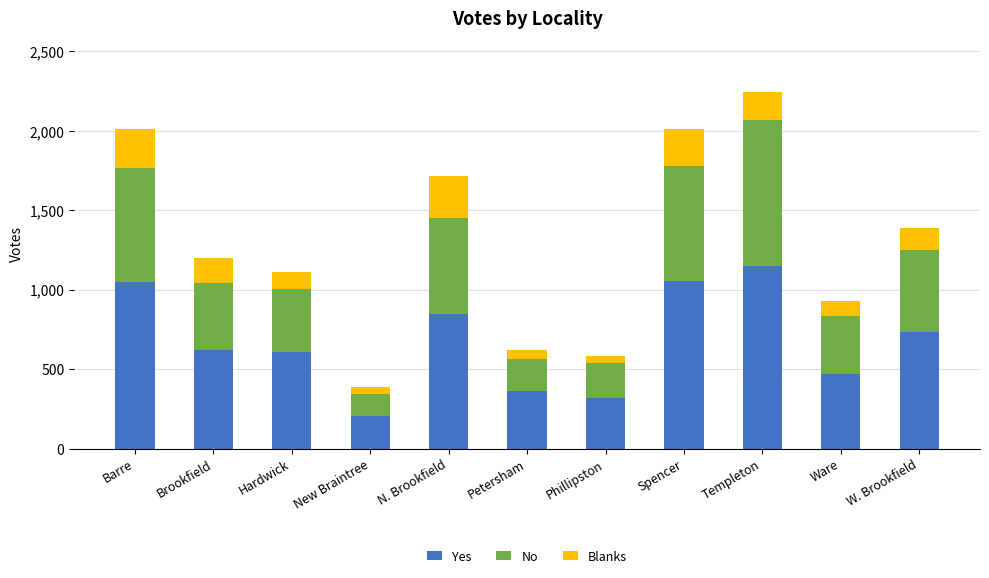

What are all the series names shown in the legend?

Yes, No, Blanks